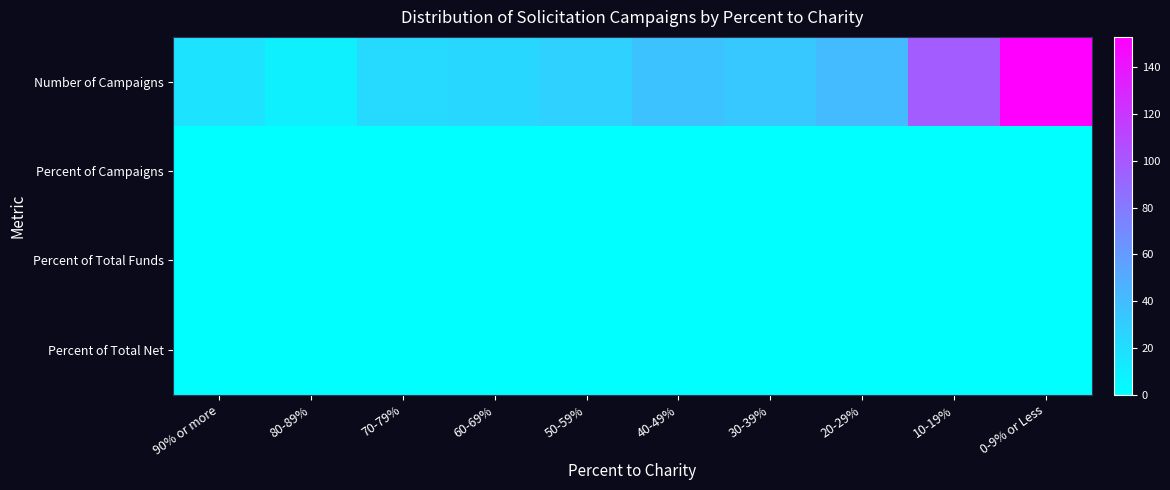

At which category is the sum across all series the highest?

0-9% or Less